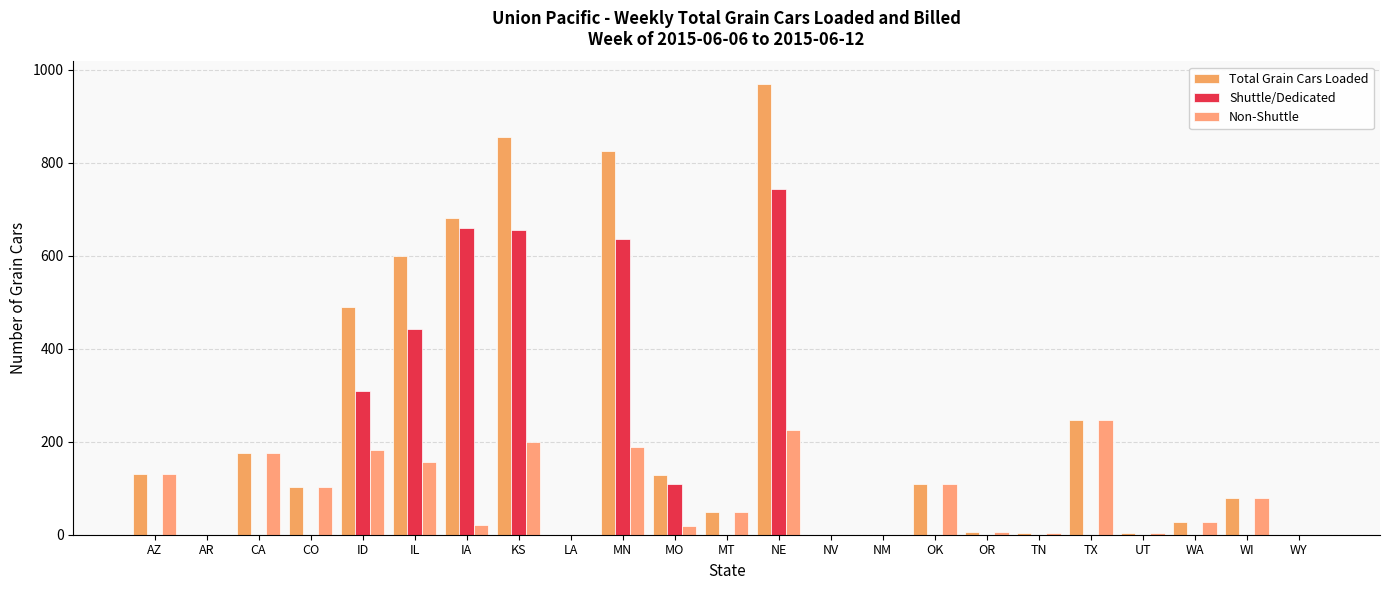

Which category has the highest value in the Non-Shuttle series?

TX